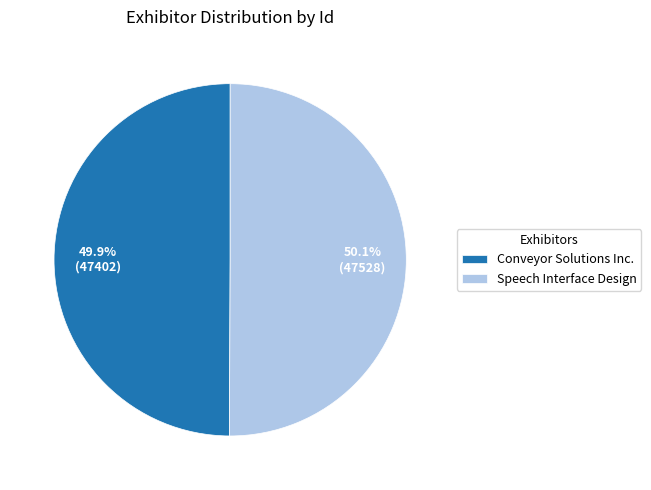

To the nearest percent, what portion does Conveyor Solutions Inc. represent?

50%